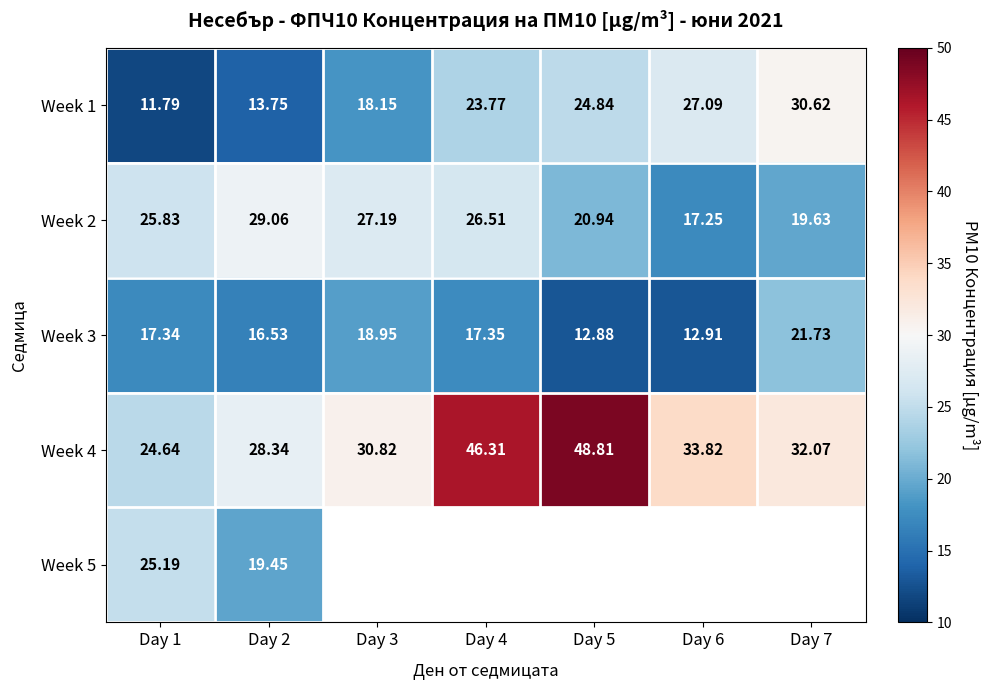

Is it true that Week 3 equals 11.5 at Day 1?

False